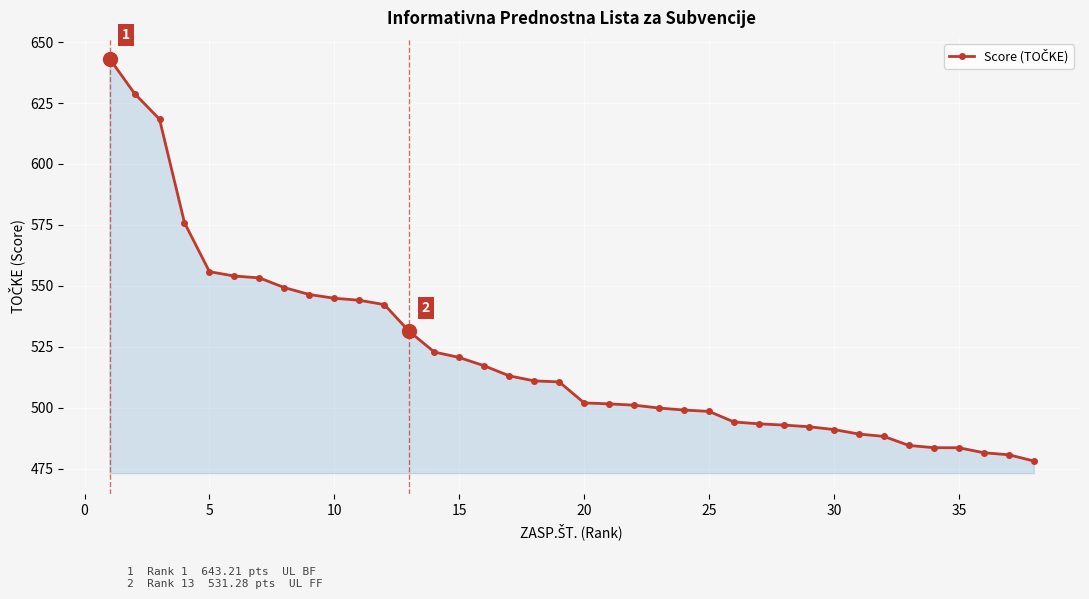

What is the greatest value displayed?

643.2